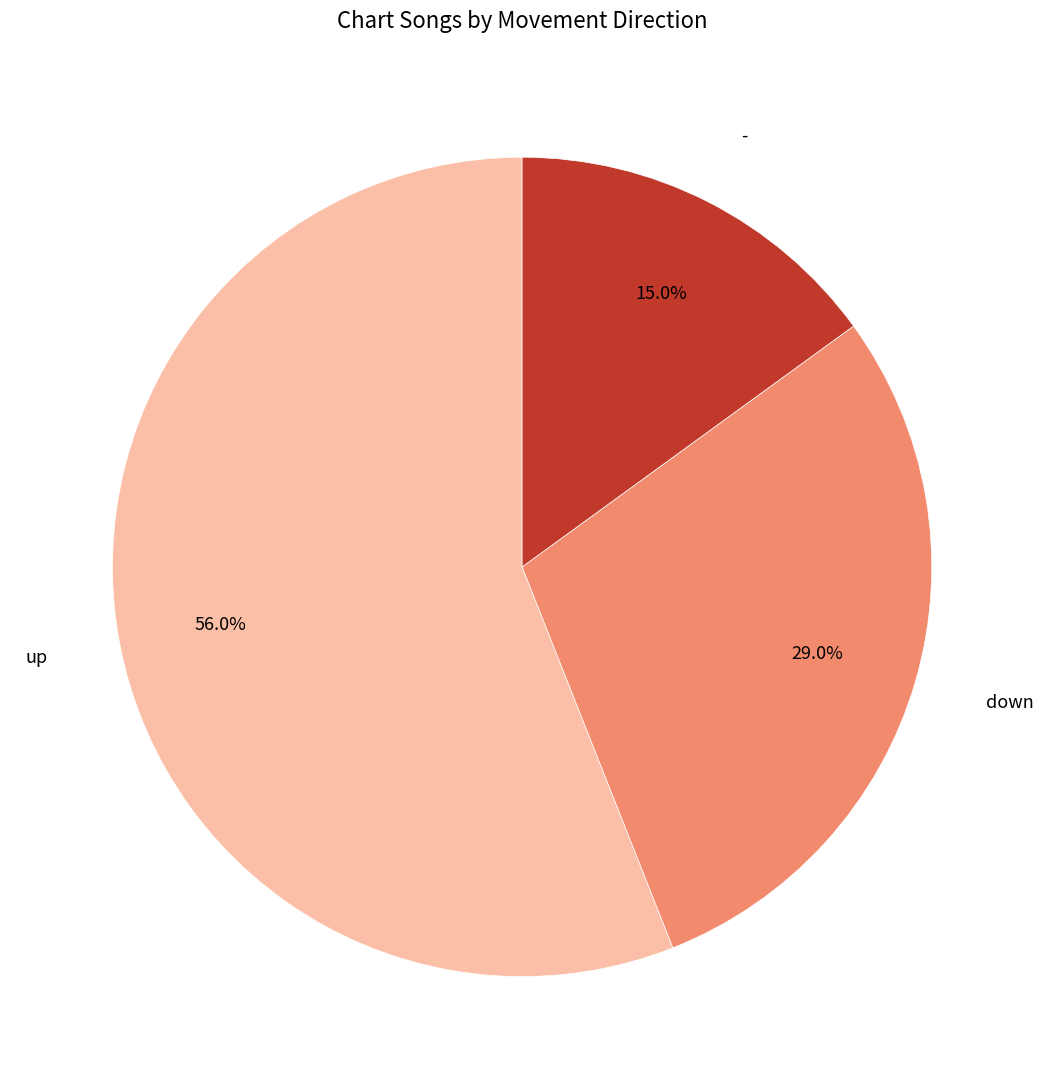

Is it true that up is 56% of the pie?

True